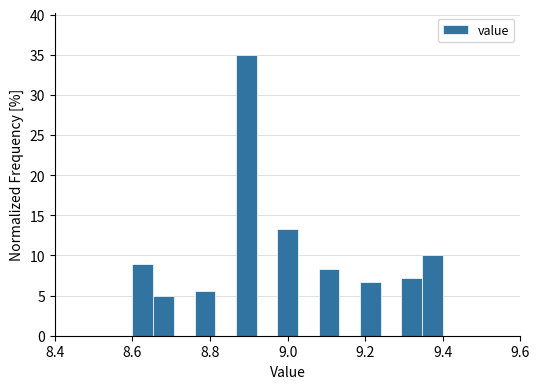

Around what value on the x-axis is the tallest bar? Give the approximate position of its centre, as read against the axis.

8.90